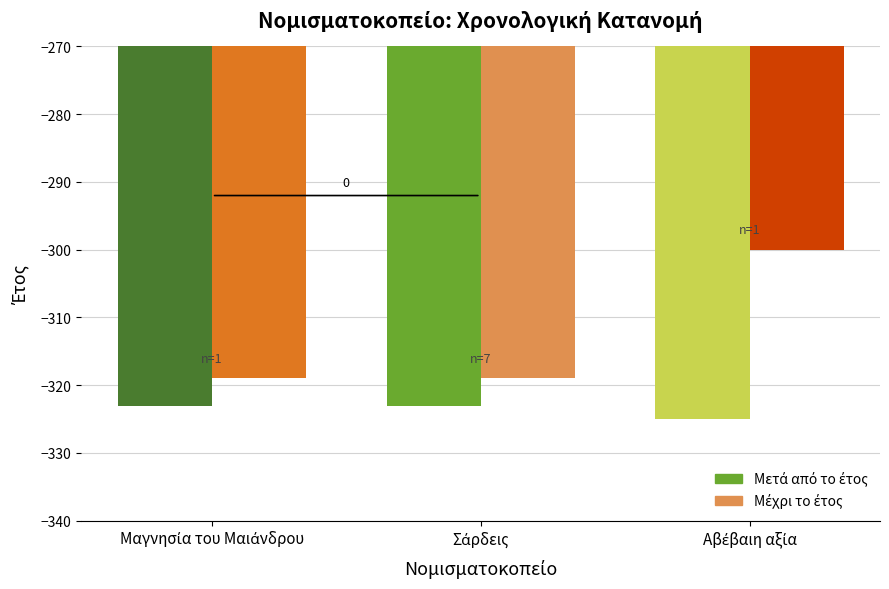

What is the minimum value shown in the chart?

-325